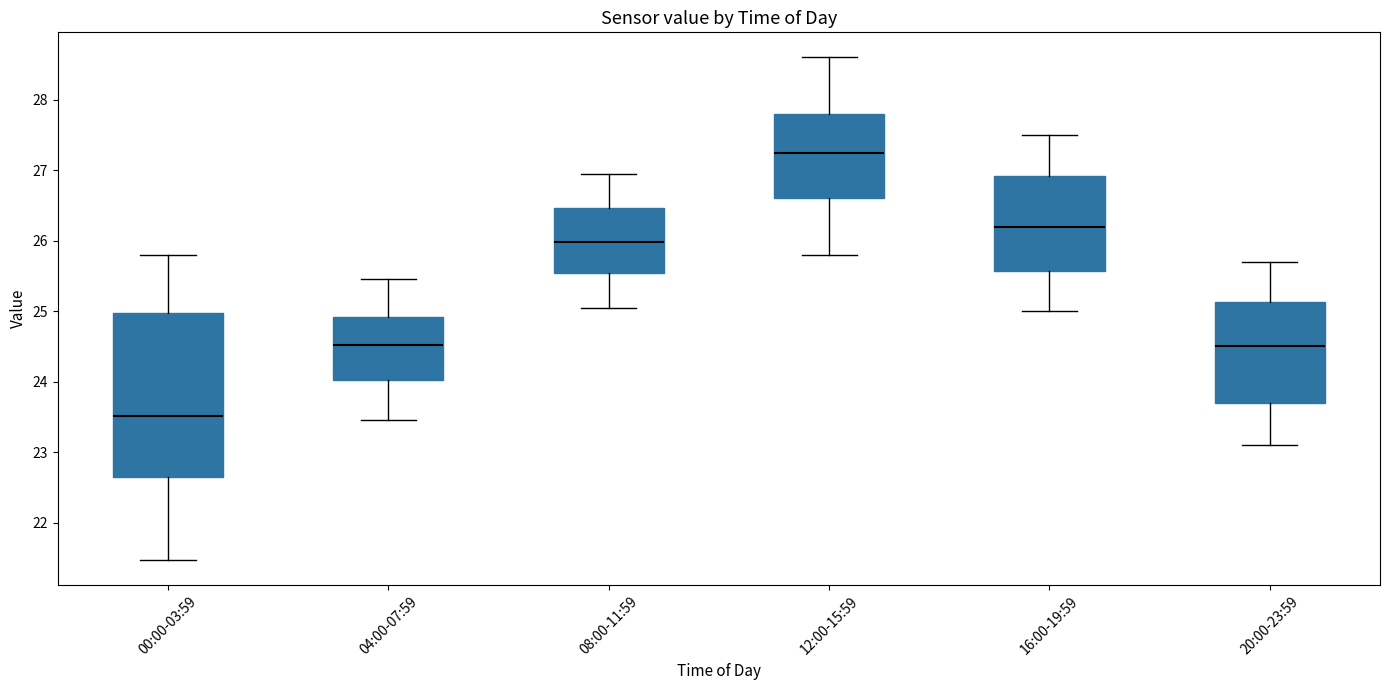

Reading left to right, transcribe this box plot: for each box, give where its median line is, the range the box spans, and where its two whiskers end, as read against the y-axis. The values are not printed on the chart, so give them approximately, as read against the axis.

00:00-03:59: median 23.5, box 22.6 to 25.0, whiskers 21.5 to 25.8
04:00-07:59: median 24.5, box 24.0 to 24.9, whiskers 23.5 to 25.5
08:00-11:59: median 26.0, box 25.5 to 26.5, whiskers 25.1 to 27.0
12:00-15:59: median 27.3, box 26.6 to 27.8, whiskers 25.8 to 28.6
16:00-19:59: median 26.2, box 25.6 to 26.9, whiskers 25.0 to 27.5
20:00-23:59: median 24.5, box 23.7 to 25.1, whiskers 23.1 to 25.7